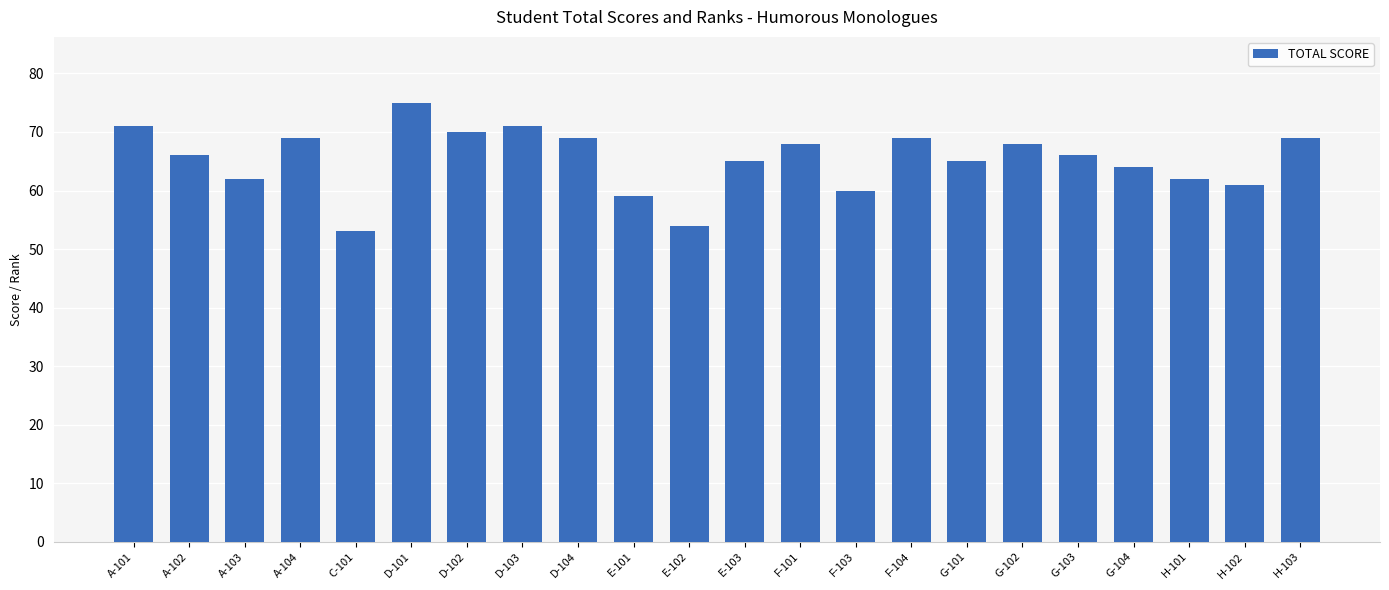

At which label is the value closest to 64?

G-104